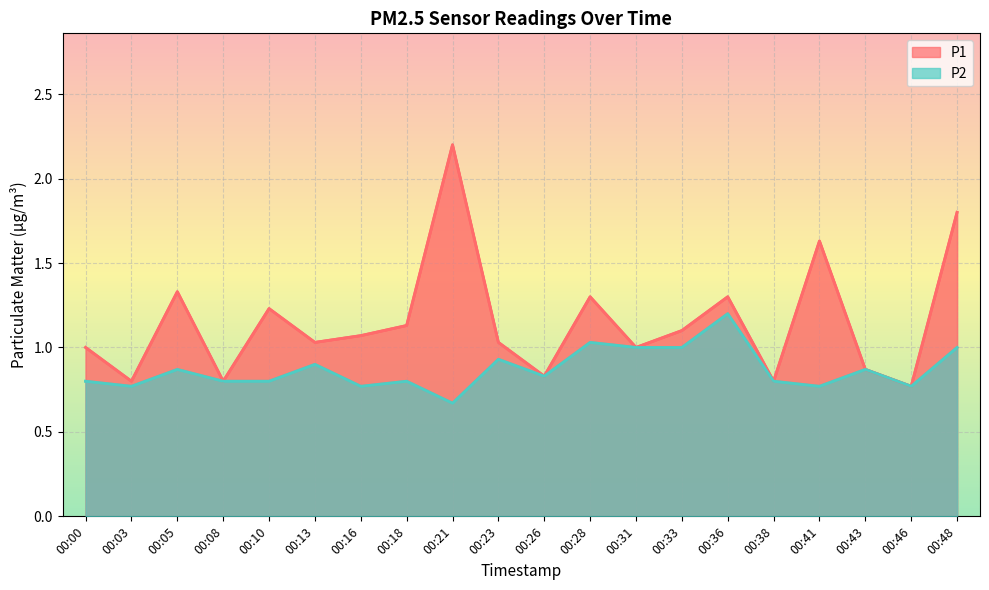

Which series has the largest total across all categories?

P1